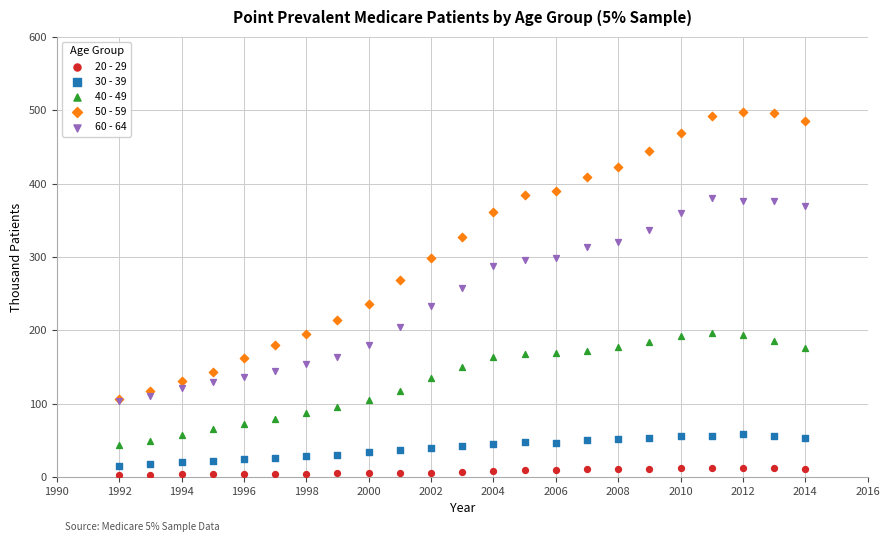

Which series reaches the minimum Y coordinate?

20 - 29